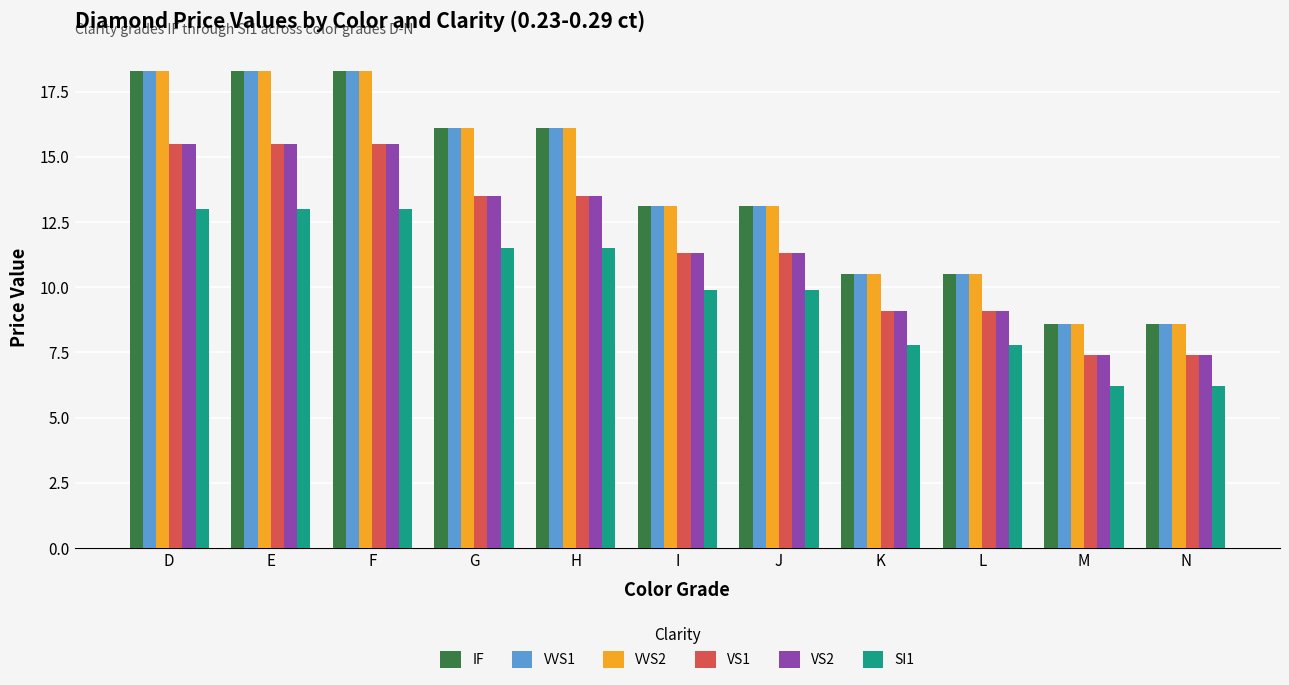

What is the minimum value for VVS1?

8.6